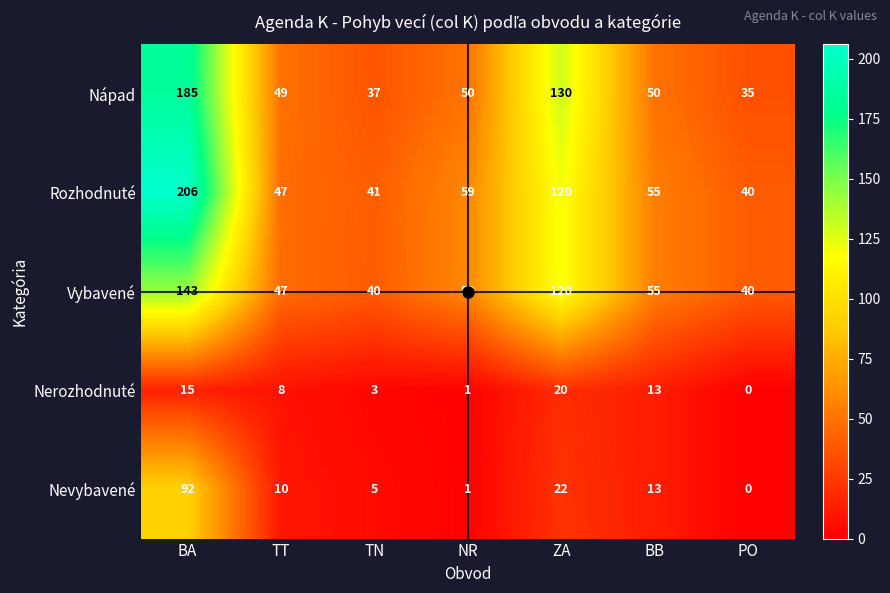

List the labels in order of Nevybavené value, largest first.

BA, ZA, BB, TT, TN, NR, PO